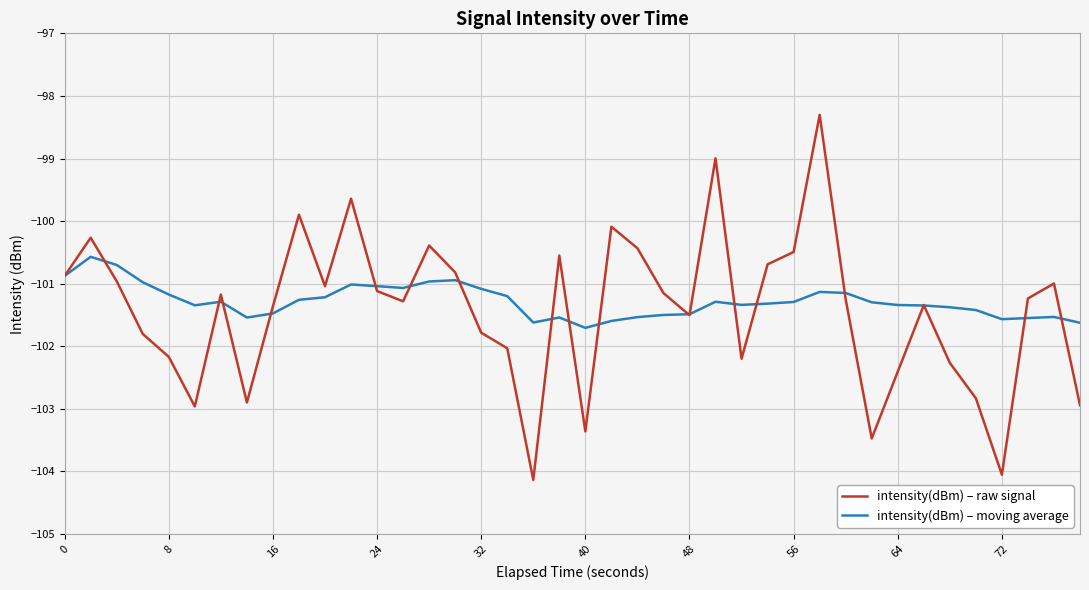

Rank the series by their maximum value, from highest to lowest.

intensity(dBm) – raw signal, intensity(dBm) – moving average